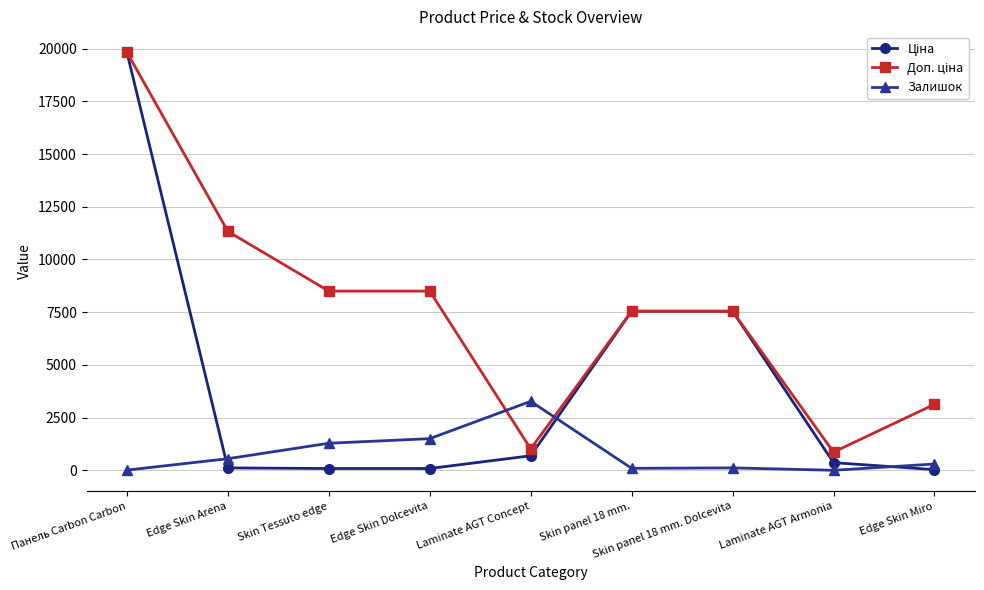

What value does the Залишок series have at Laminate AGT Concept?

3272.0